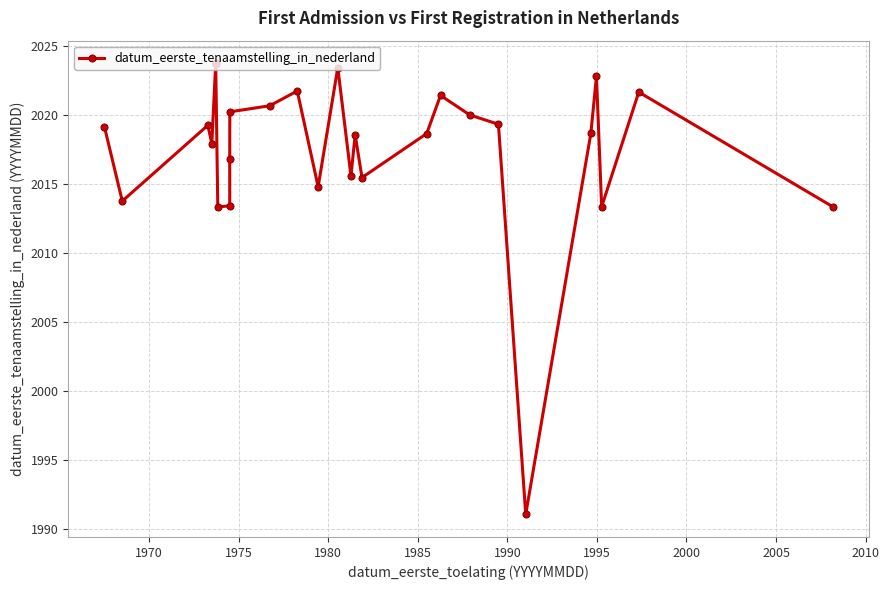

Reading right to left, list all the values displayed in this chart.

2013.4	2021.7	2013.4	2022.8	2018.7	1991.0	2019.3	2020.0	2021.4	2018.7	2015.5	2018.6	2015.6	2023.5	2014.8	2021.8	2020.7	2020.2	2016.8	2013.4	2013.3	2023.7	2023.8	2017.9	2019.3	2013.8	2019.2